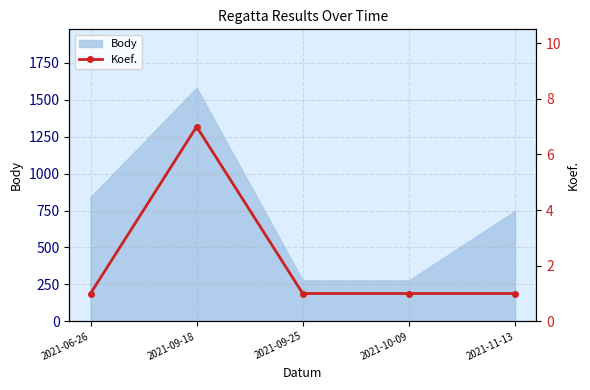

At which label is Body closest to 929?

2021-06-26